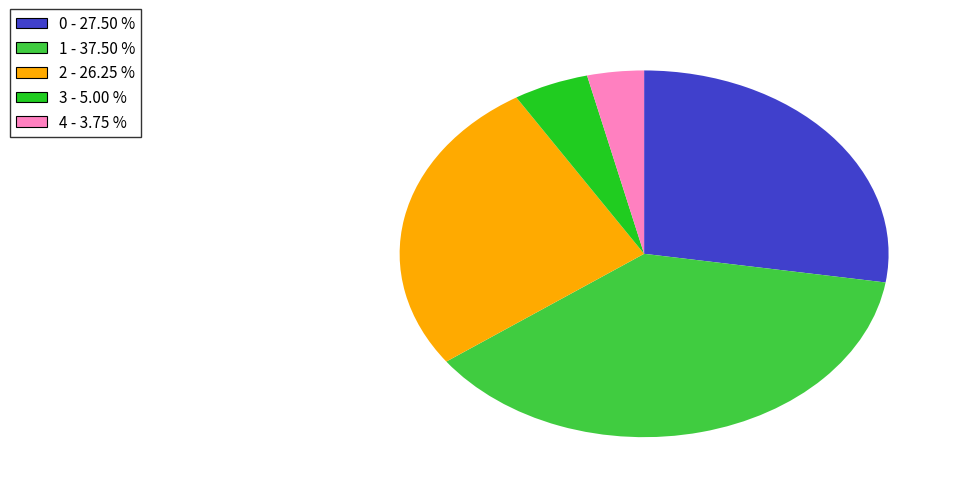

Is there a majority slice in this chart?

No